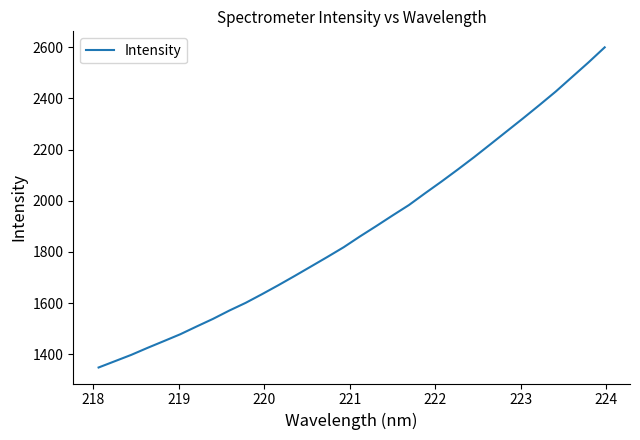

What is the difference between the maximum and minimum values?

1250.8